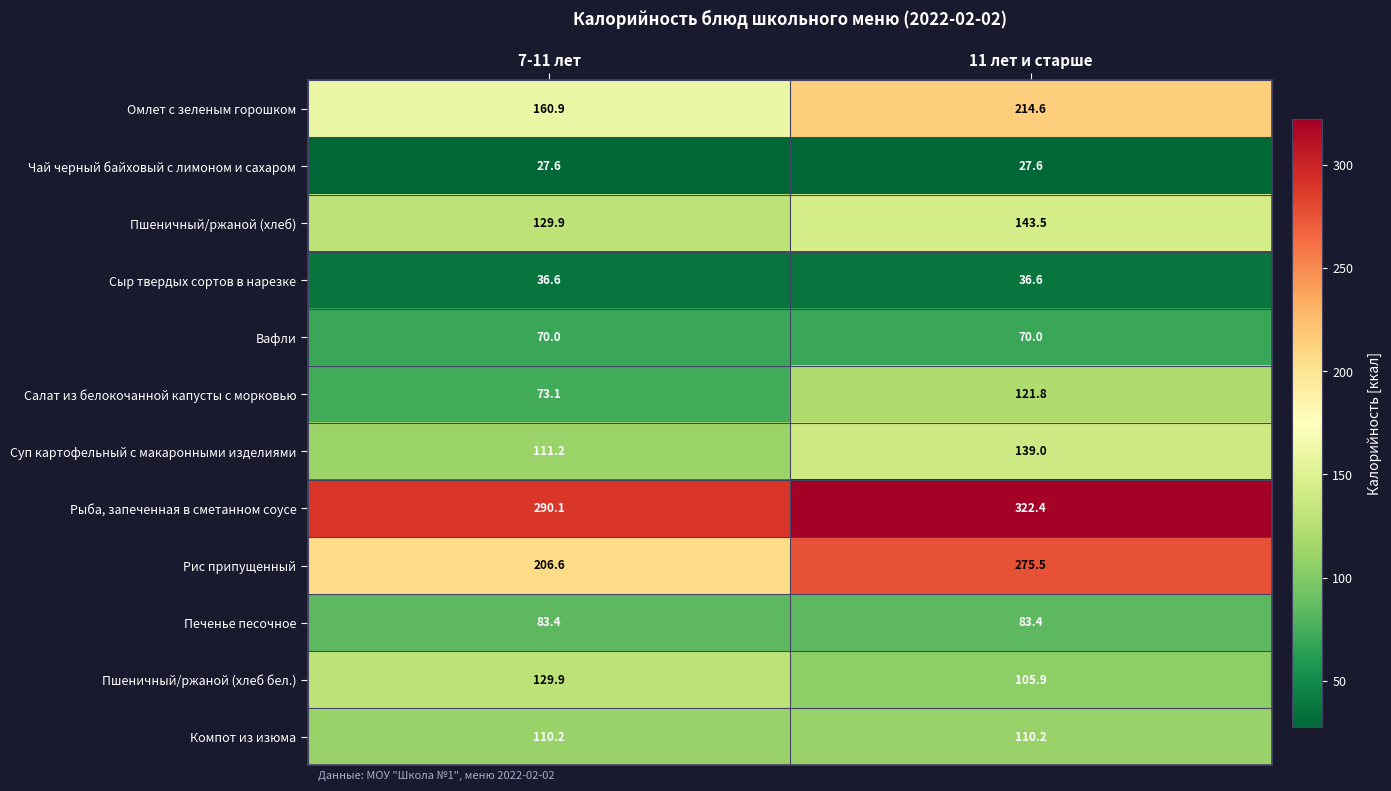

What is the difference between the Салат из белокочанной капусты с морковью values at 7-11 лет and 11 лет и старше?

48.7